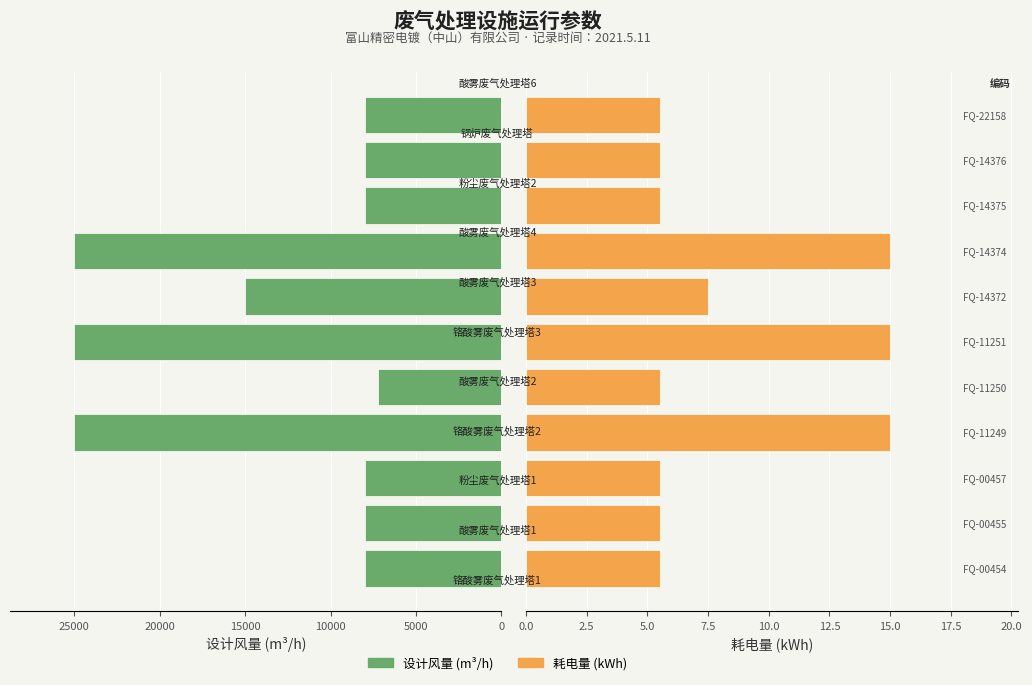

How many groups of bars are there?

11